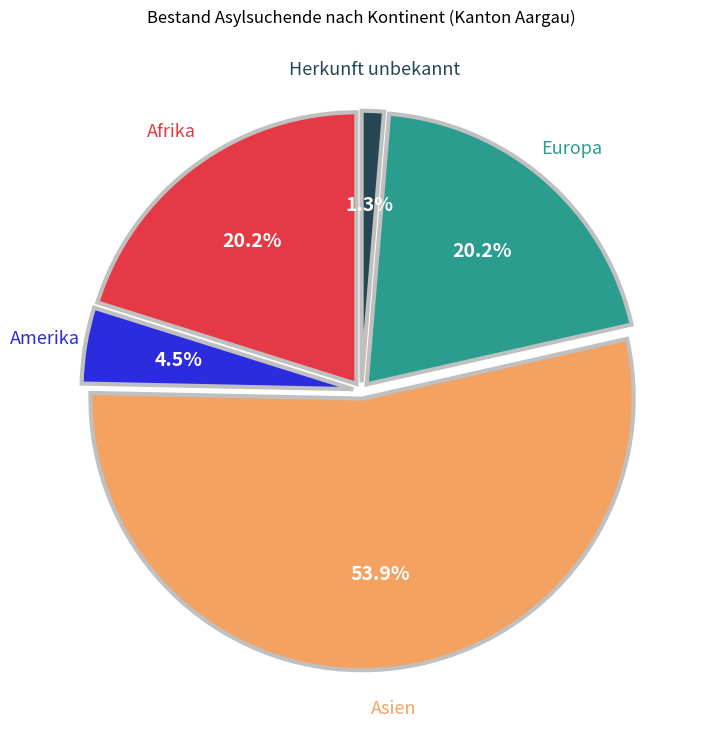

How many slices are in this pie chart?

5